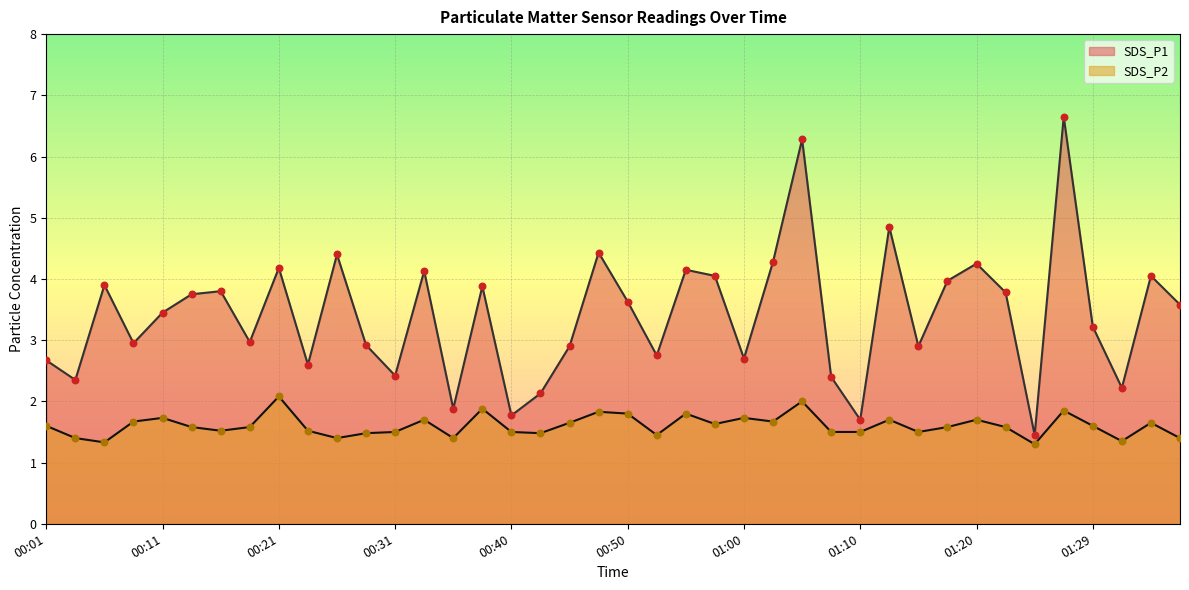

At how many categories does at least one series exceed 5?

2